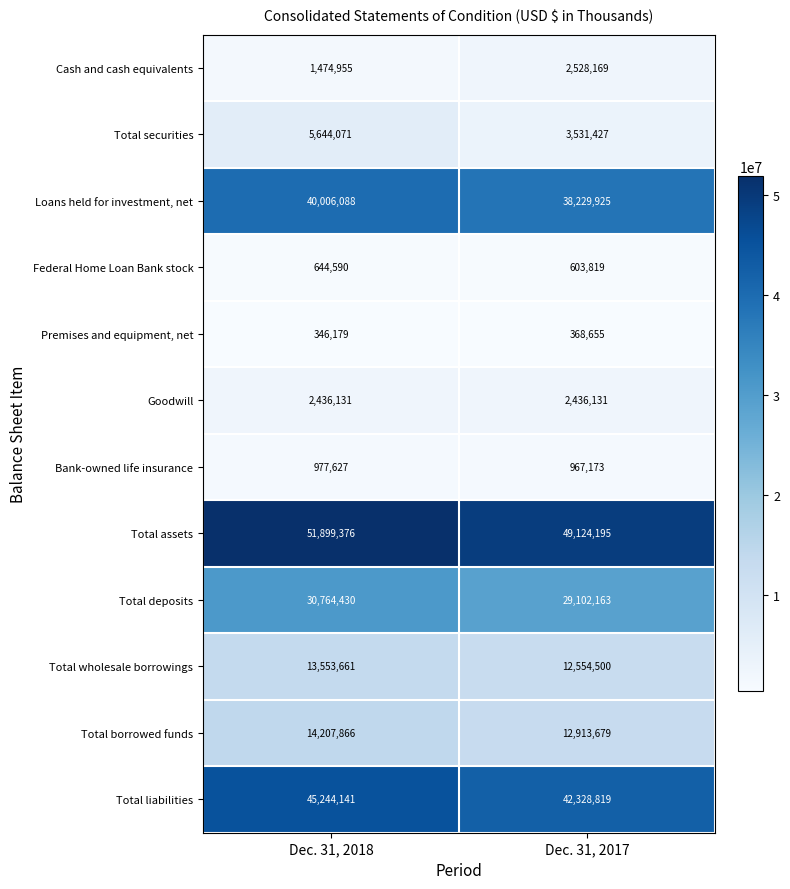

How many categories are shown in the chart?

2